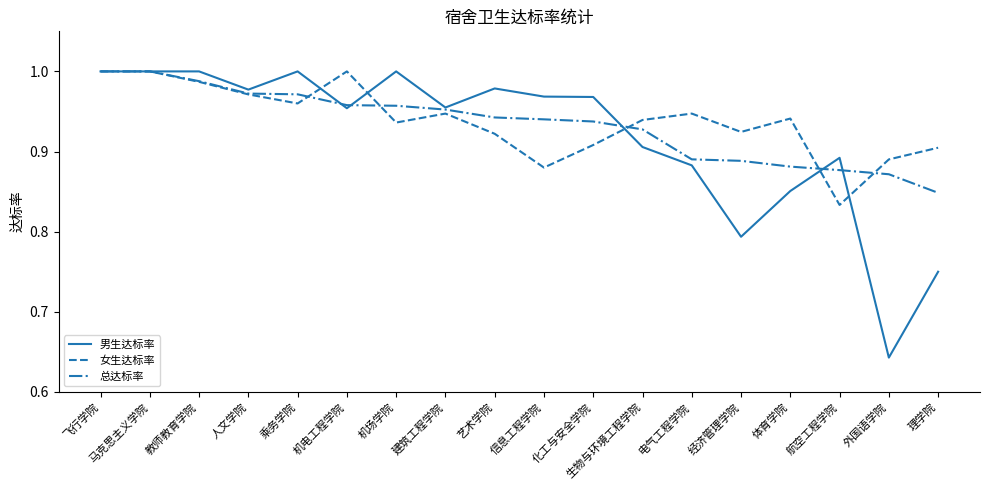

What is the difference between the 总达标率 values at 艺术学院 and 外国语学院?

0.1